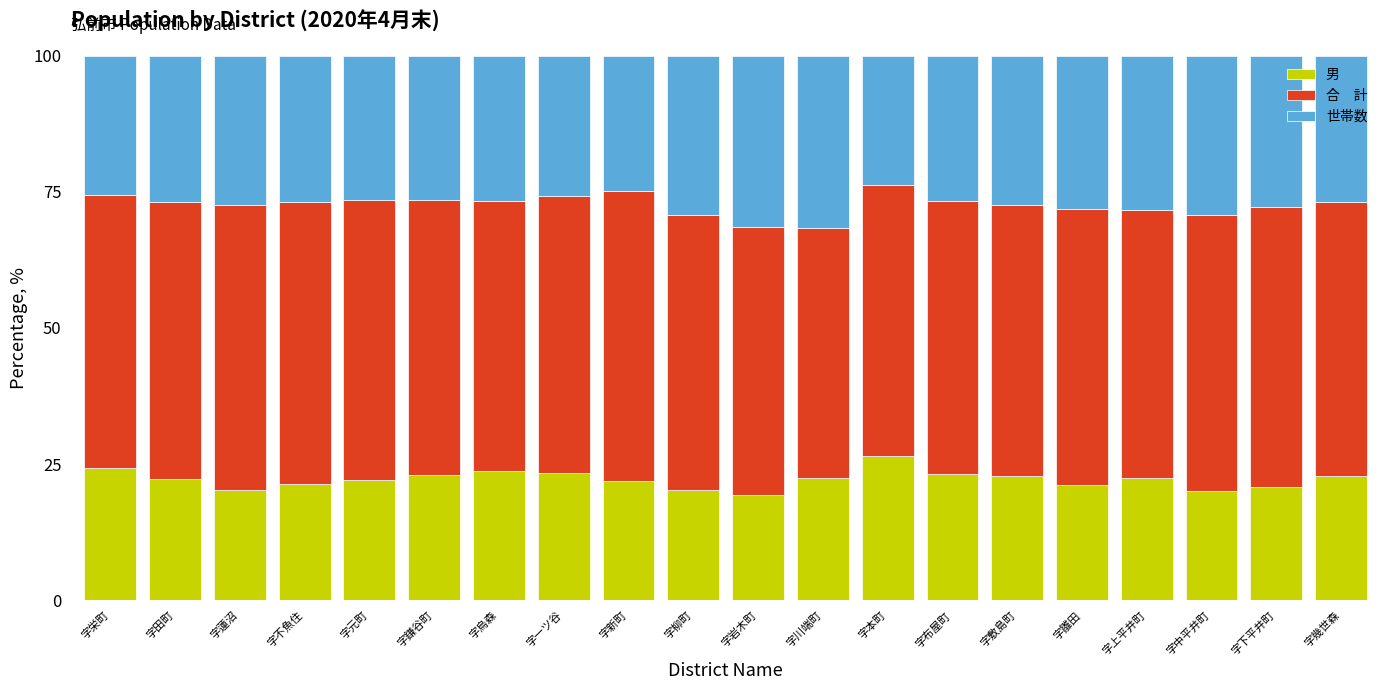

What is the total value across all series at 字不魚住?

100.0